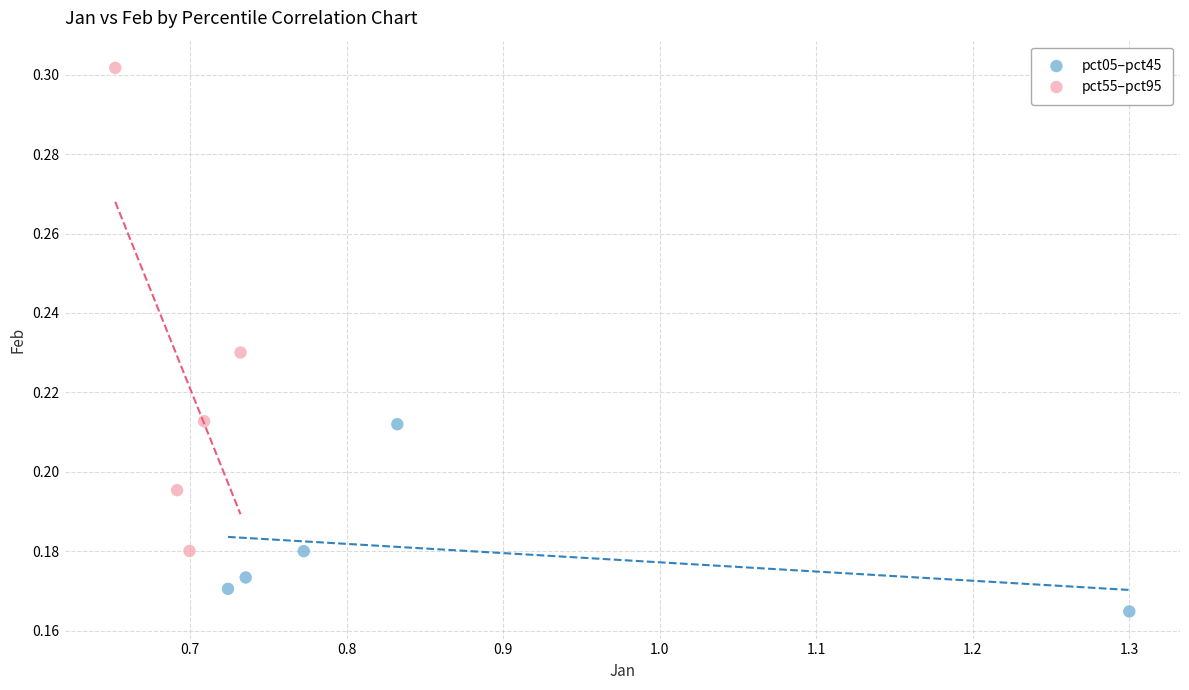

Which series reaches the maximum Y coordinate?

pct55–pct95